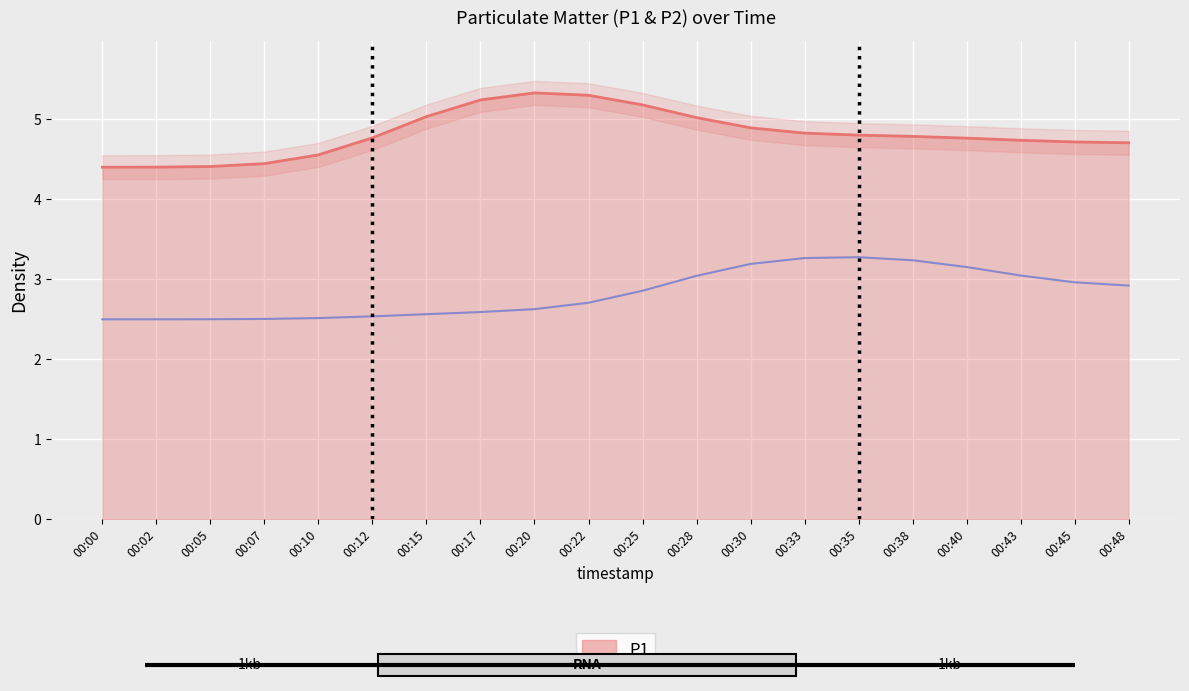

What is the spread (max minus min) of values at 00:33?

1.5